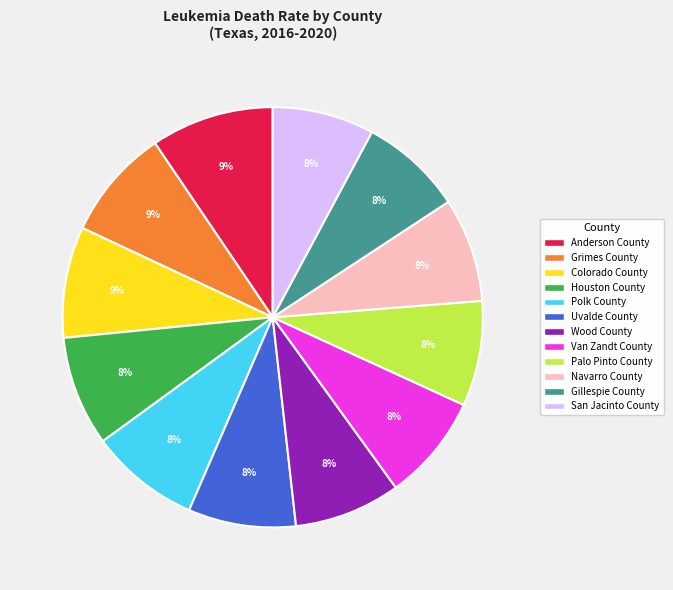

Is San Jacinto County the majority of the pie?

No